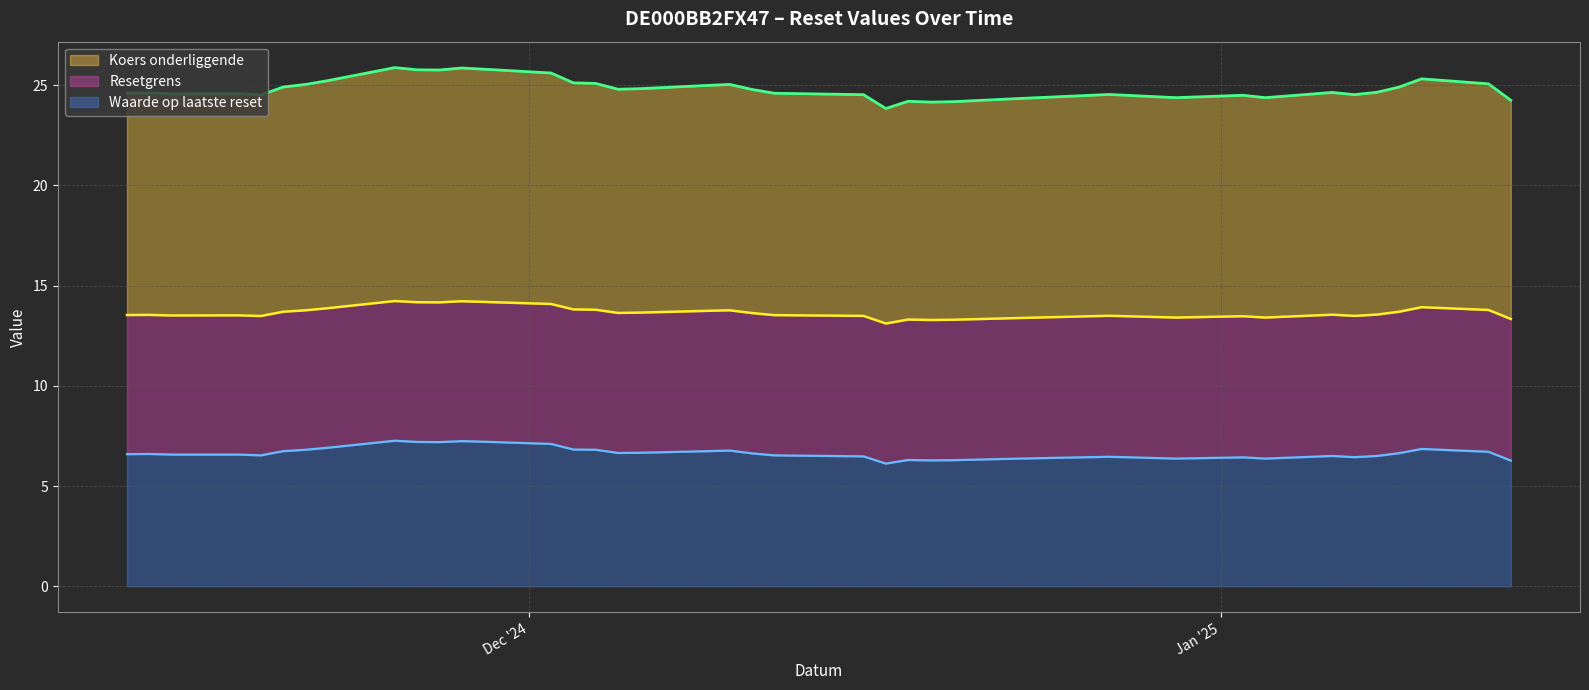

Does the chart display data point markers on the line(s)?

No